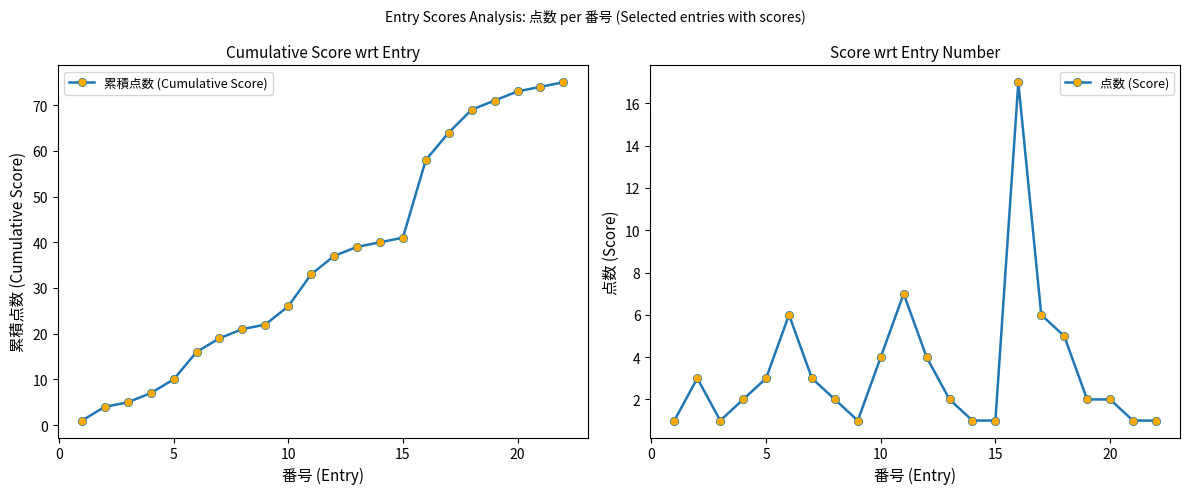

What is the lowest value of the 点数 (Score) series?

1